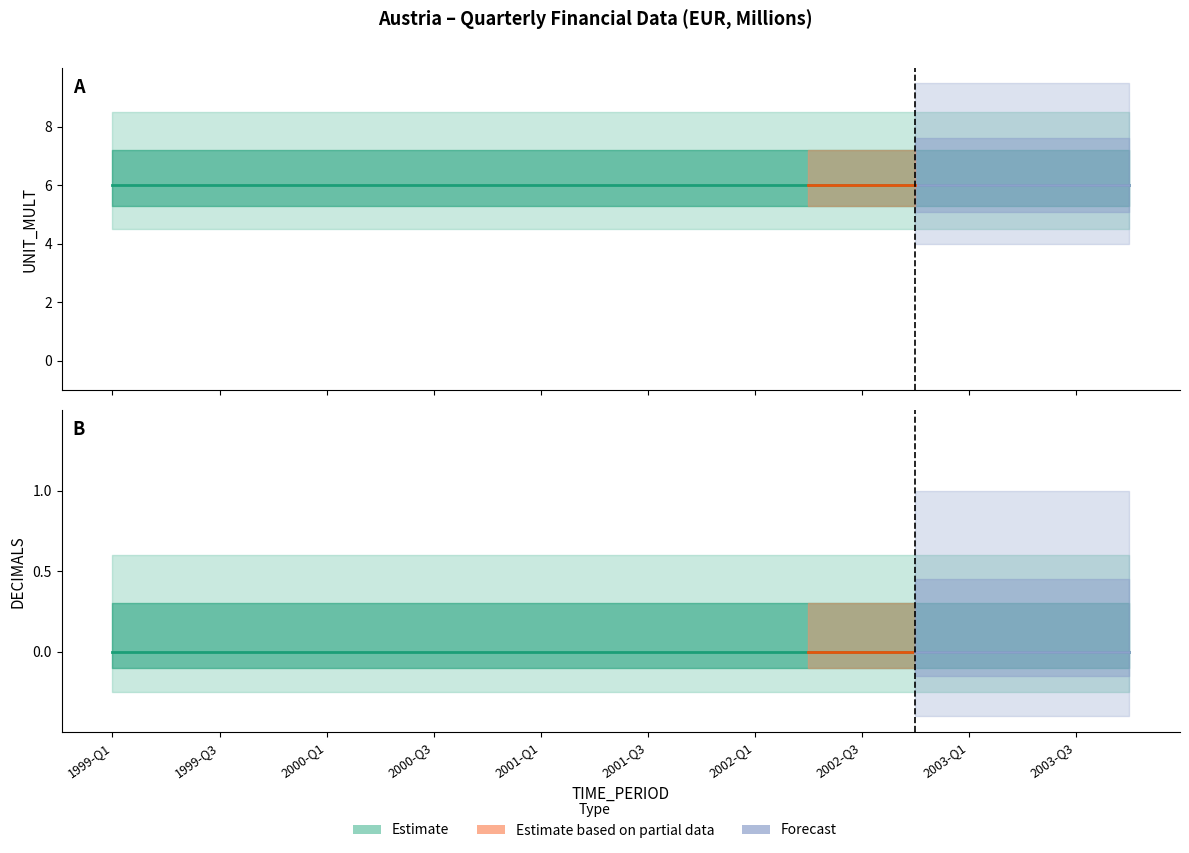

Is this an area chart (filled region under the line)?

No